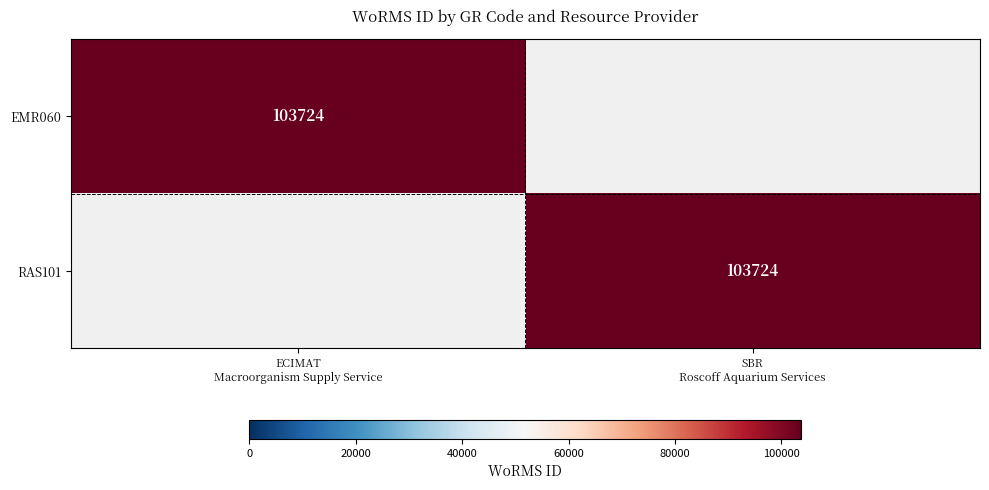

Is the value of EMR060 at ECIMAT Macroorganism Supply Service greater than the value of RAS101 at ECIMAT Macroorganism Supply Service?

Yes